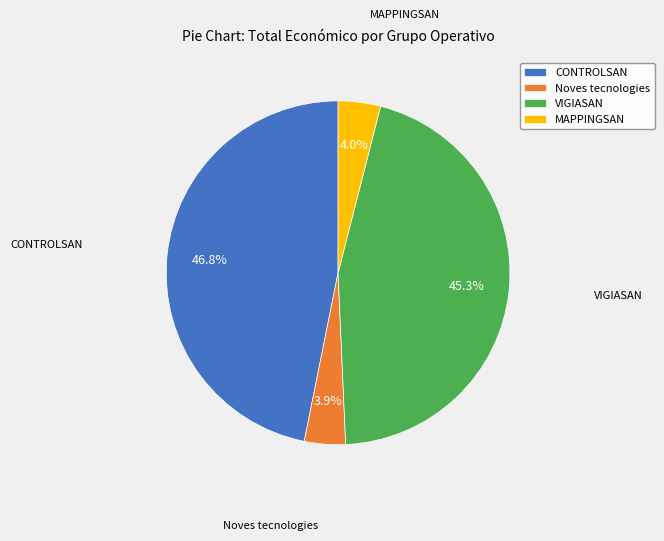

True or false: MAPPINGSAN accounts for 11% of the total.

False